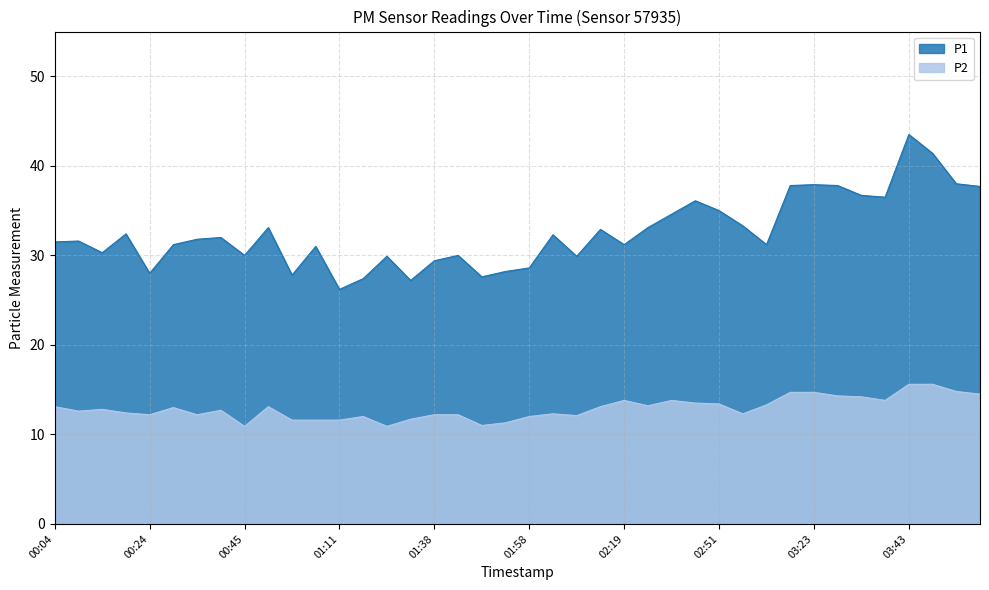

How many interior local peaks does the P2 series have?

8